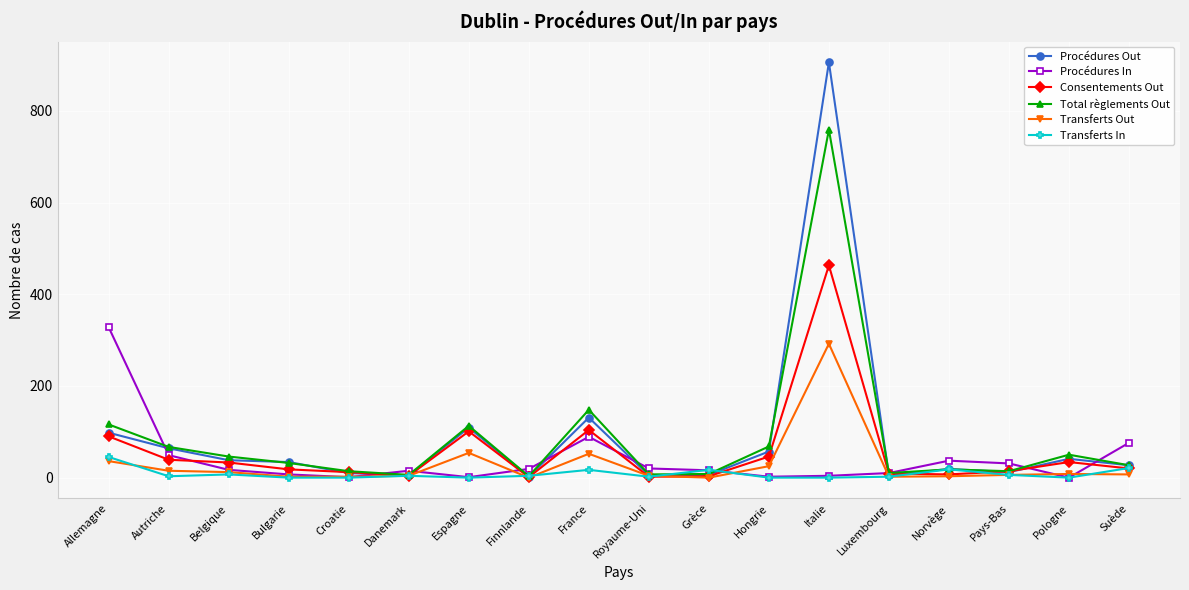

At which label does Transferts Out first exceed 7?

Allemagne